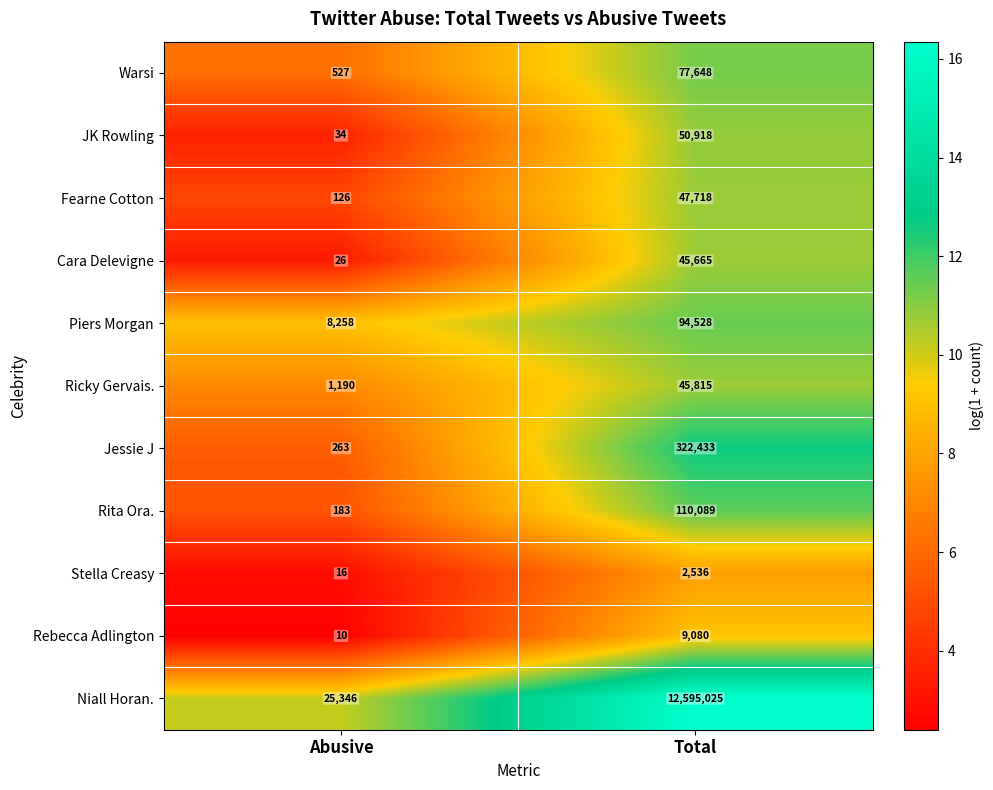

Is it true that JK Rowling equals 34 at Abusive?

True